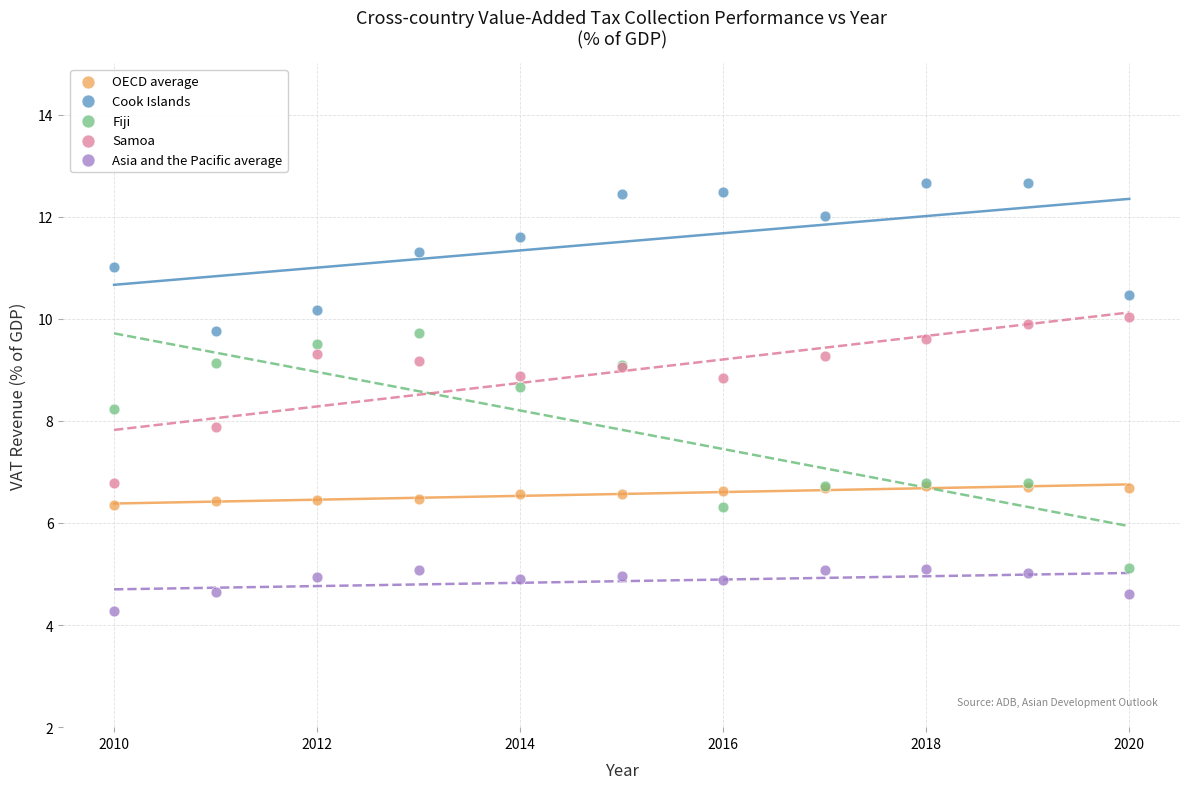

In the Asia and the Pacific average series, what Y value is closest to 4?

4.3